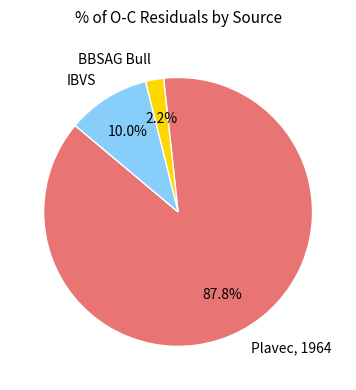

What portion of the pie excludes IBVS?

90.0%